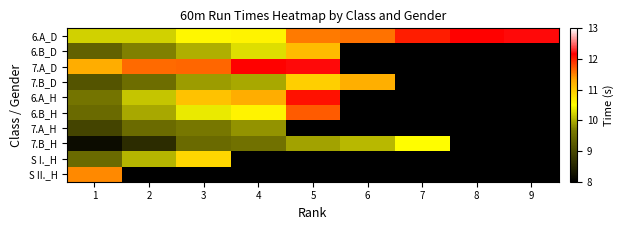

The 7.A_H series shows 16.2 at 2. True or false?

False